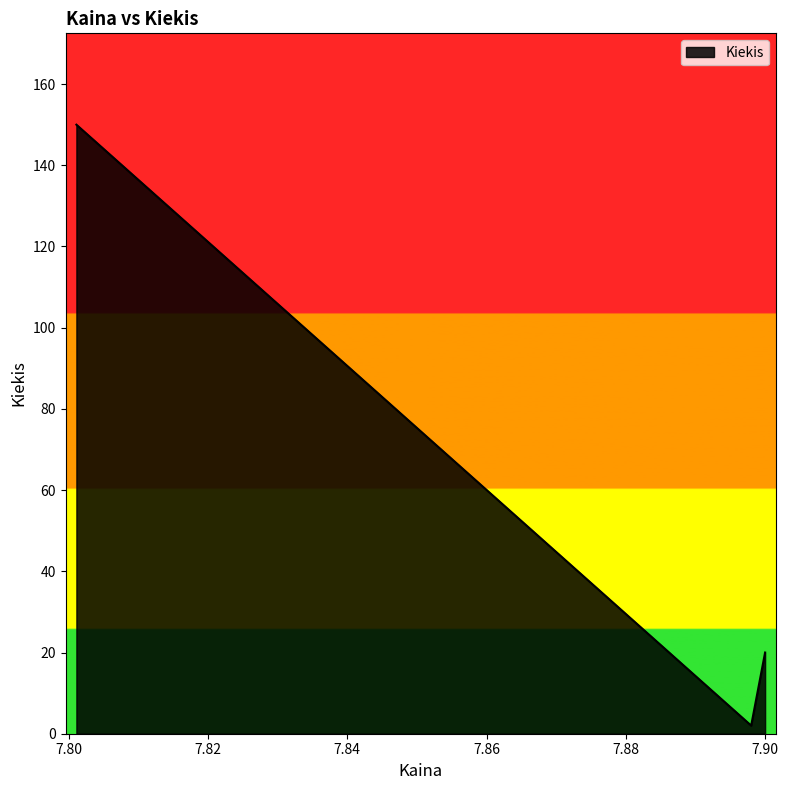

Does the chart display data point markers on the line(s)?

No